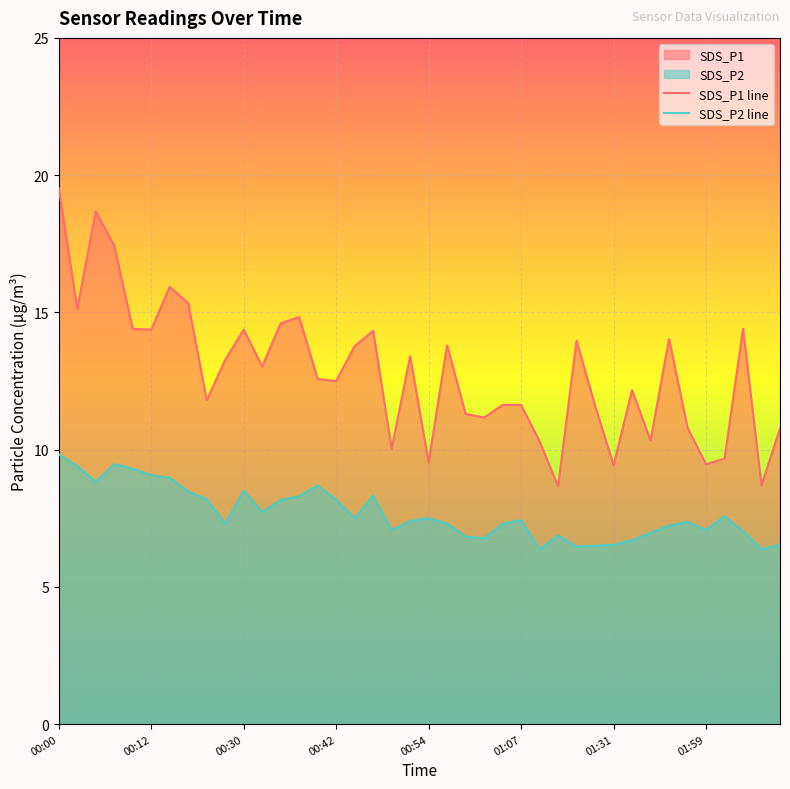

Is it true that SDS_P2 line equals 6.5 at 28?

True